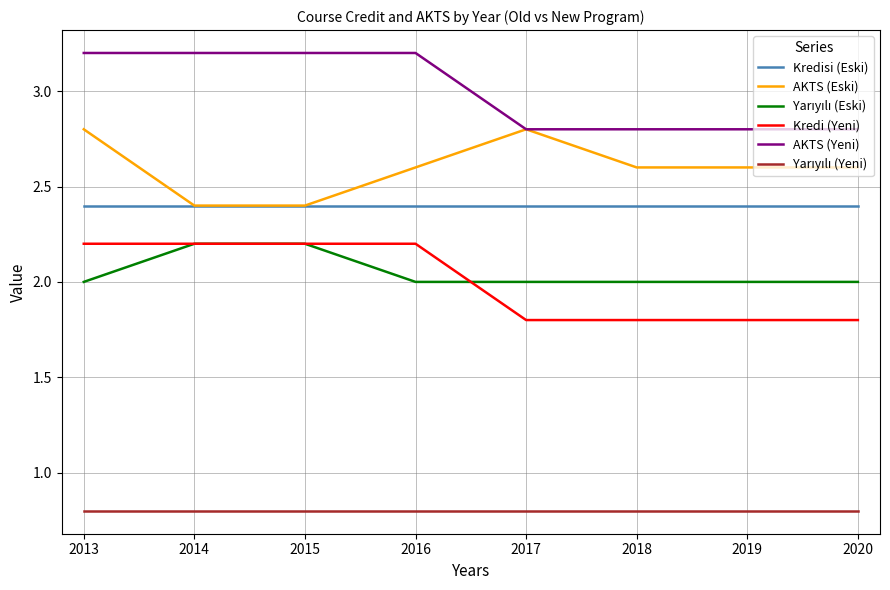

Which series has the largest total across all categories?

AKTS (Yeni)